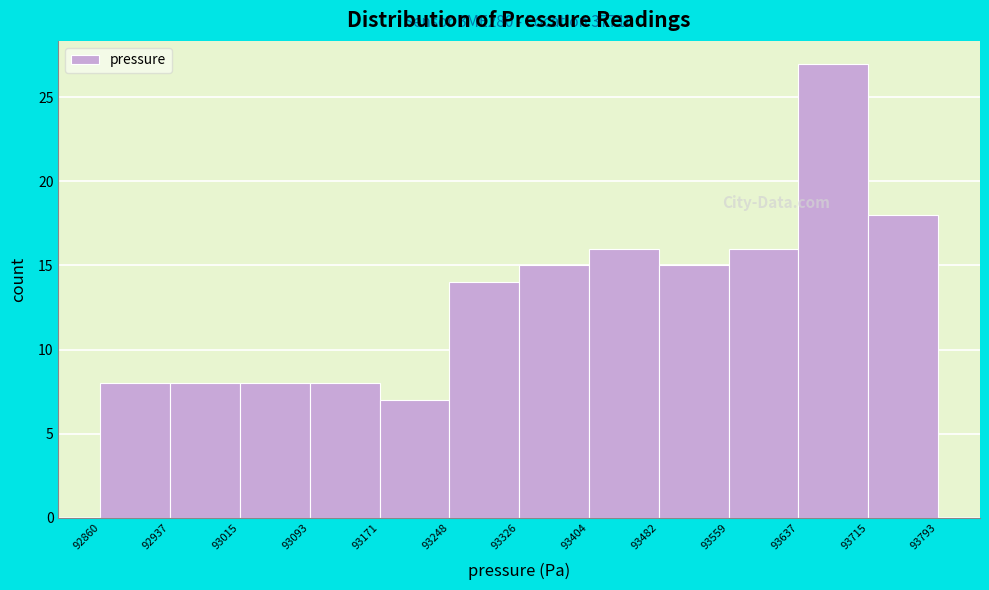

Over which range of the x-axis is the bar tallest?

93637 to 93715